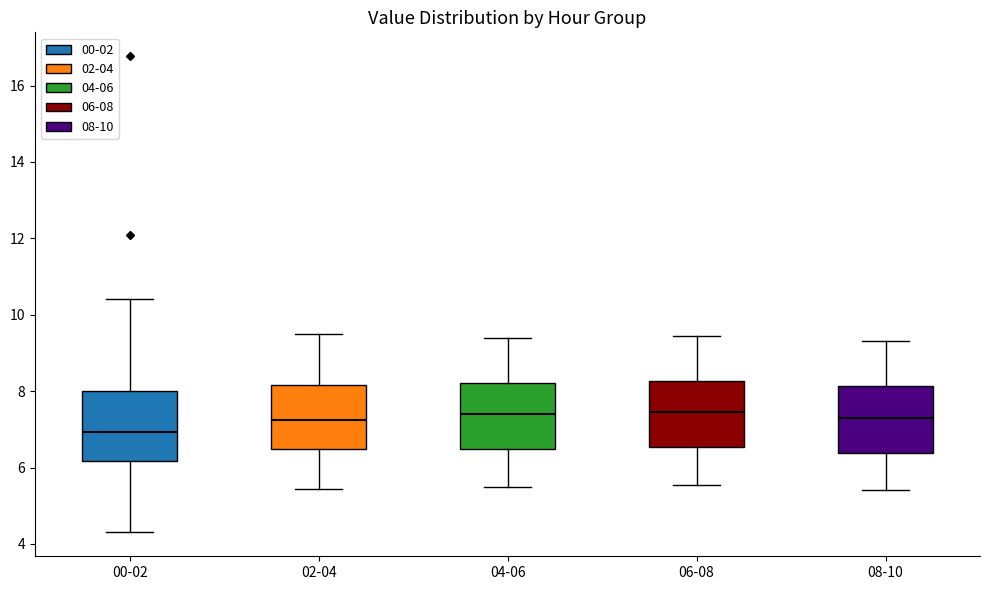

Where does the lower whisker of the box for 04-06 end on the y-axis? The values are not printed on the chart, so give them approximately, as read against the axis.

5.6